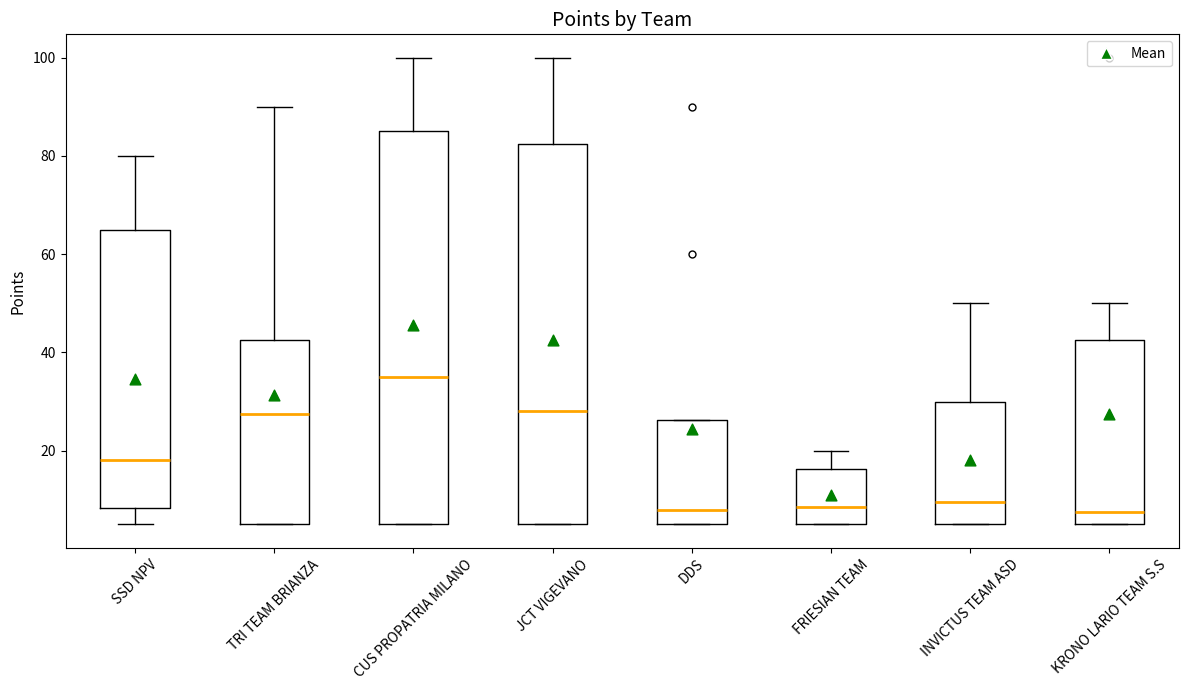

Reading left to right, transcribe this box plot: for each box, give where its median line is, the range the box spans, and where its two whiskers end, as read against the y-axis. The values are not printed on the chart, so give them approximately, as read against the axis.

SSD NPV: median 18, box 8 to 66, whiskers 6 to 80
TRI TEAM BRIANZA: median 28, box 6 to 42, whiskers 6 to 90
CUS PROPATRIA MILANO: median 36, box 6 to 86, whiskers 6 to 100
JCT VIGEVANO: median 28, box 6 to 82, whiskers 6 to 100
DDS: median 8, box 6 to 26, whiskers 6 to 26
FRIESIAN TEAM: median 8, box 6 to 16, whiskers 6 to 20
INVICTUS TEAM ASD: median 10, box 6 to 30, whiskers 6 to 50
KRONO LARIO TEAM S.S: median 8, box 6 to 42, whiskers 6 to 50